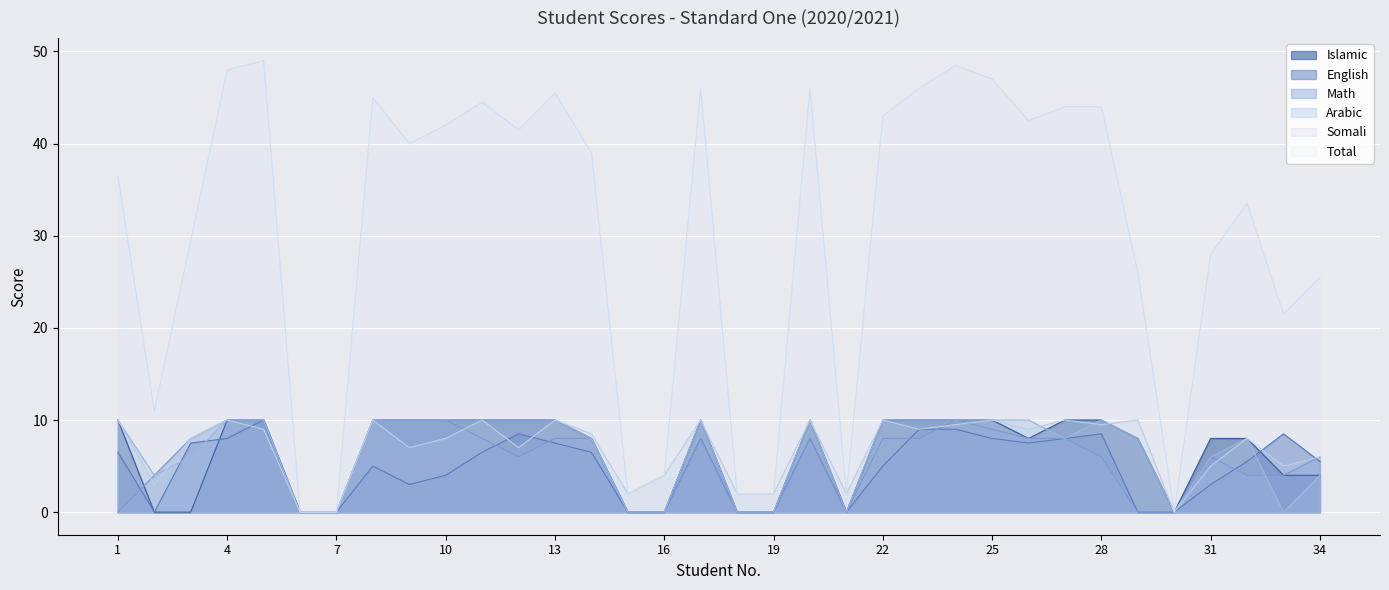

The Somali series shows 5.9 at 4. True or false?

False